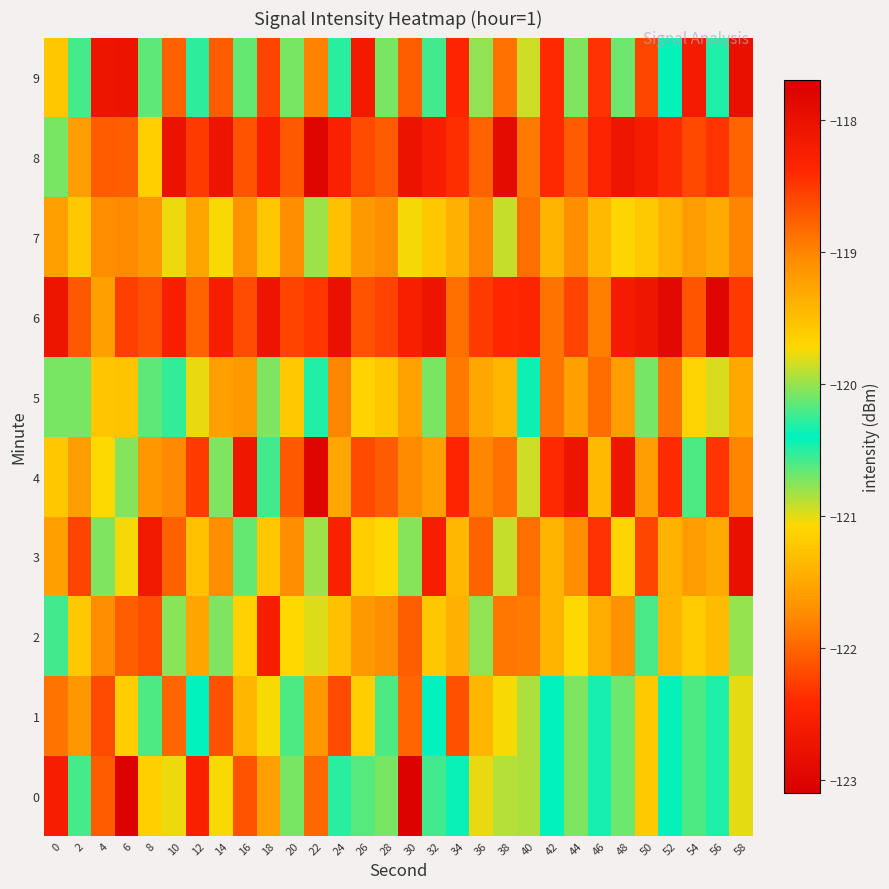

What is the spread (max minus min) of values at 46?

4.0